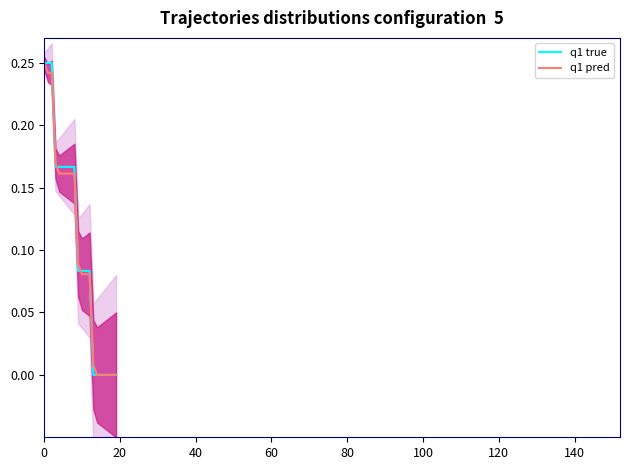

Does the chart display data point markers on the line(s)?

No